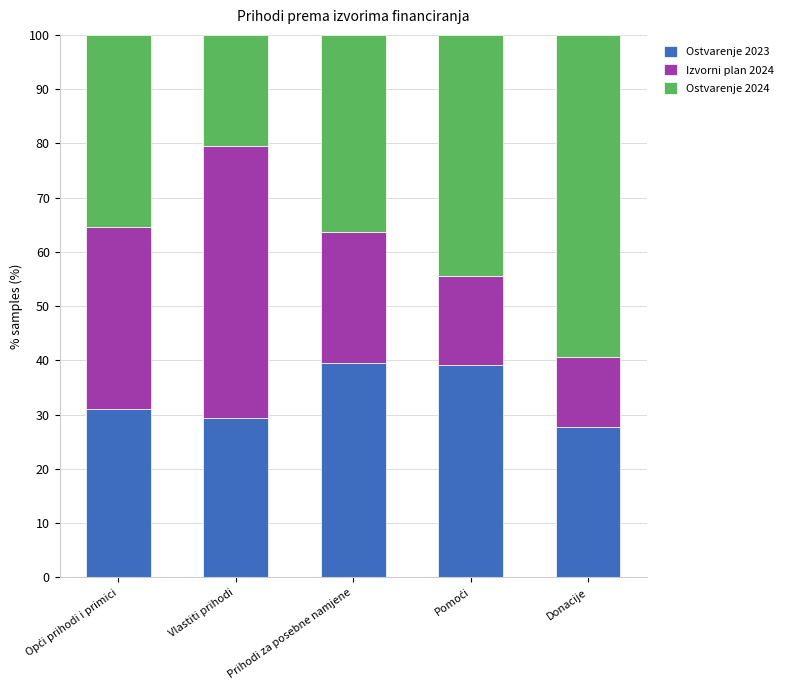

How many data points in Ostvarenje 2023 are less than 30?

2